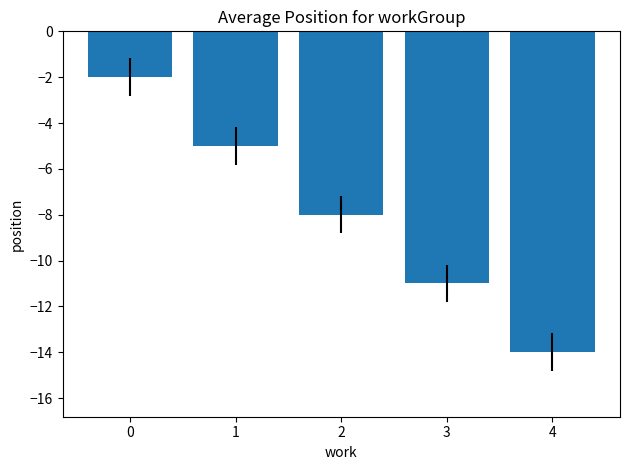

What is the smallest value displayed?

-14